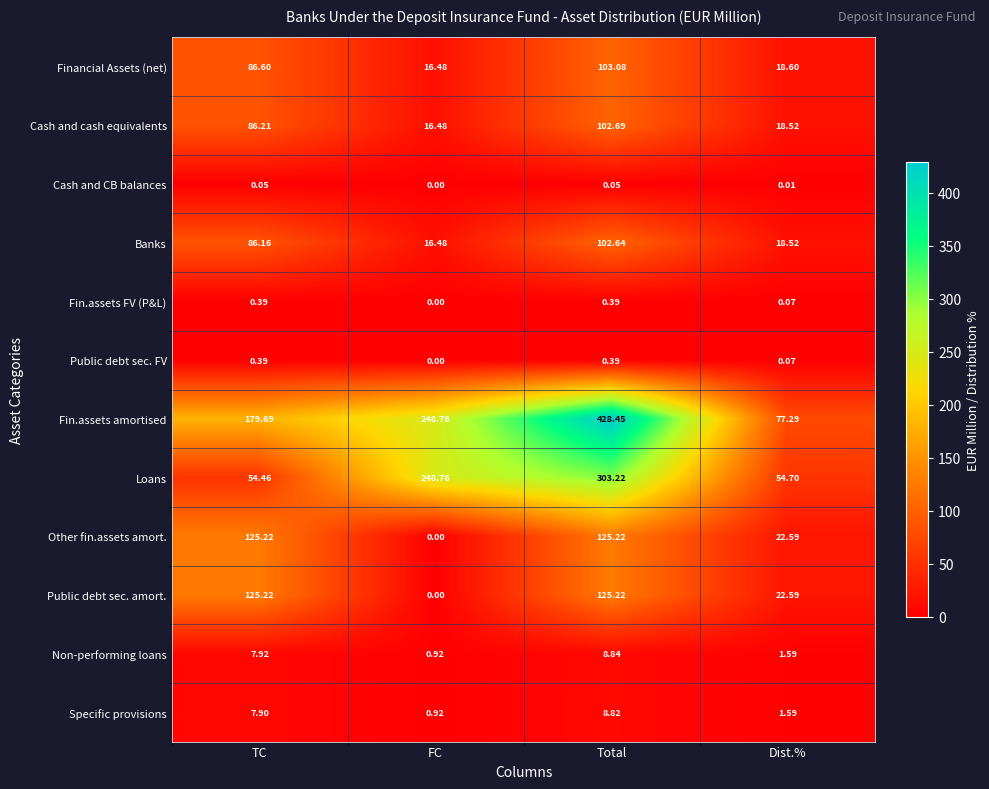

At which category is the sum across all series the highest?

Total